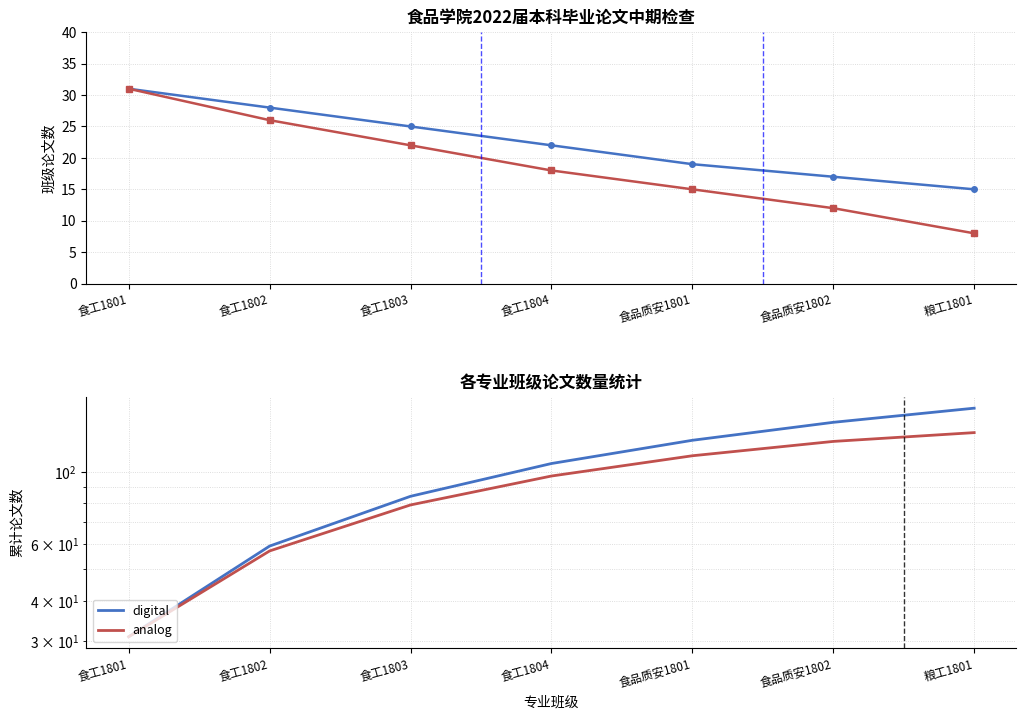

Which series has the largest range (max minus min)?

digital